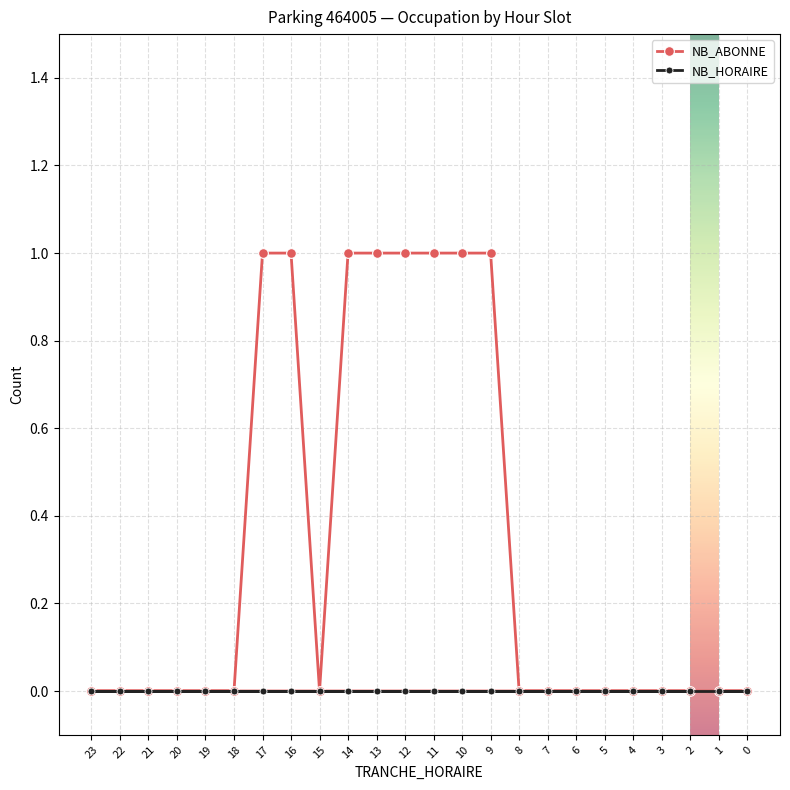

Which series changed the most between 6 and 10?

NB_ABONNE